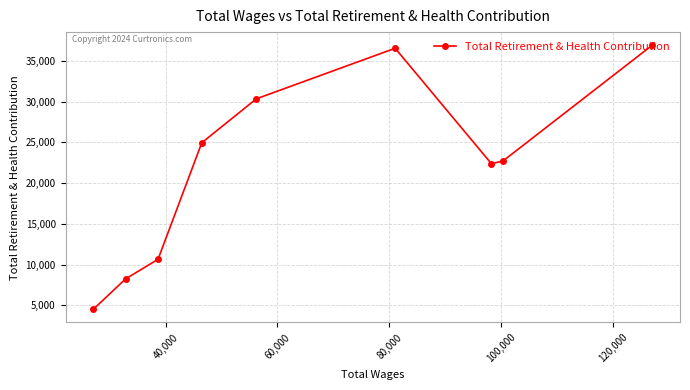

Reading left to right, list all the values displayed in this chart.

4531	8242	10651	24956	30345	36549	22392	22697	36912